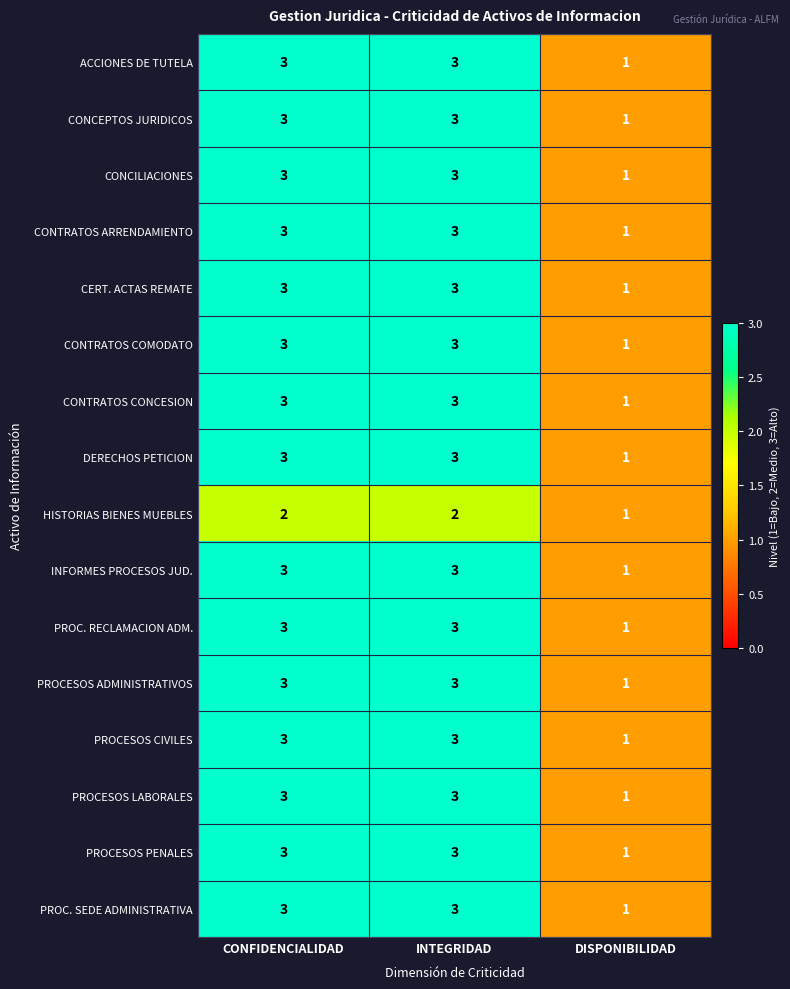

What is the total value across all series at INTEGRIDAD?

47